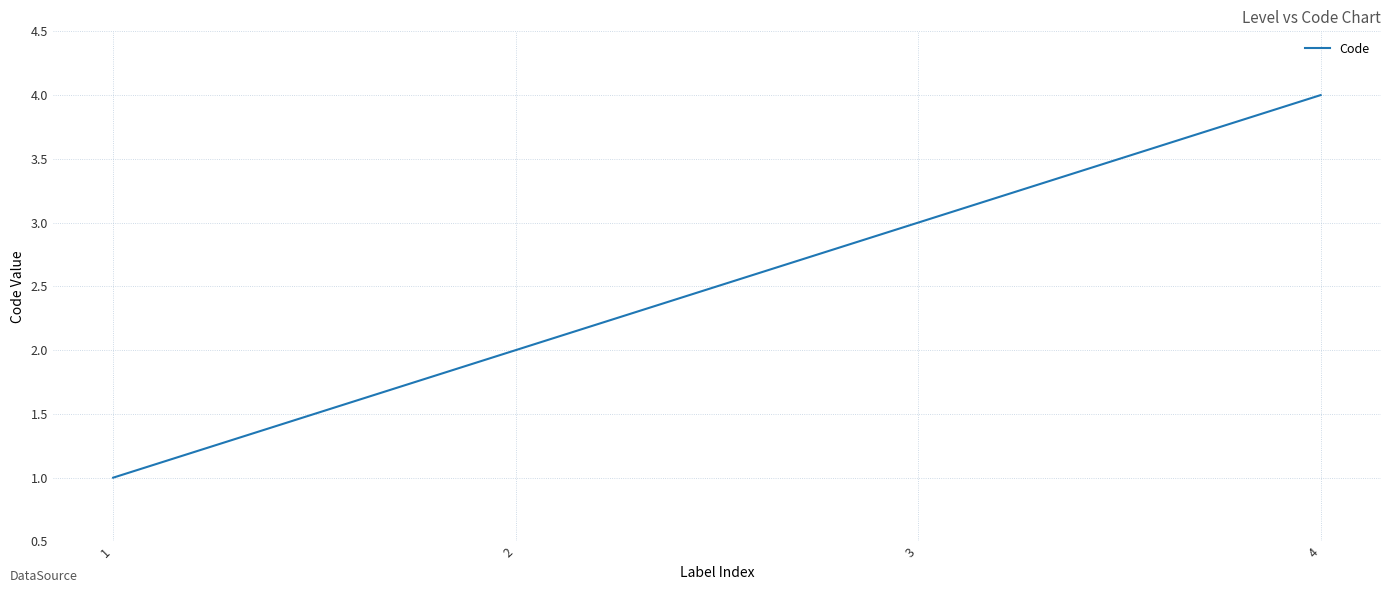

List the labels in order of value, smallest first.

1, 2, 3, 4